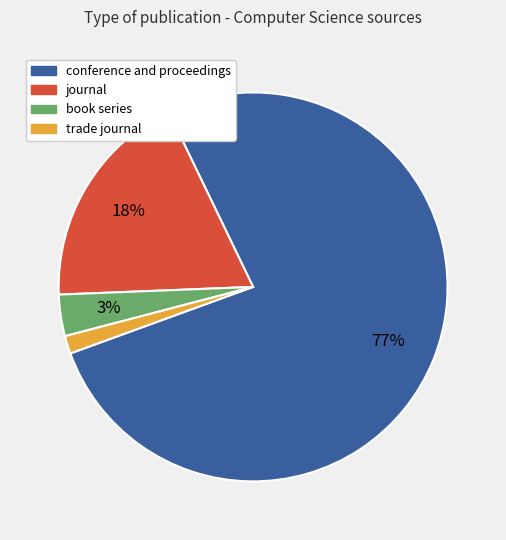

Which category has the smallest portion of the pie?

trade journal